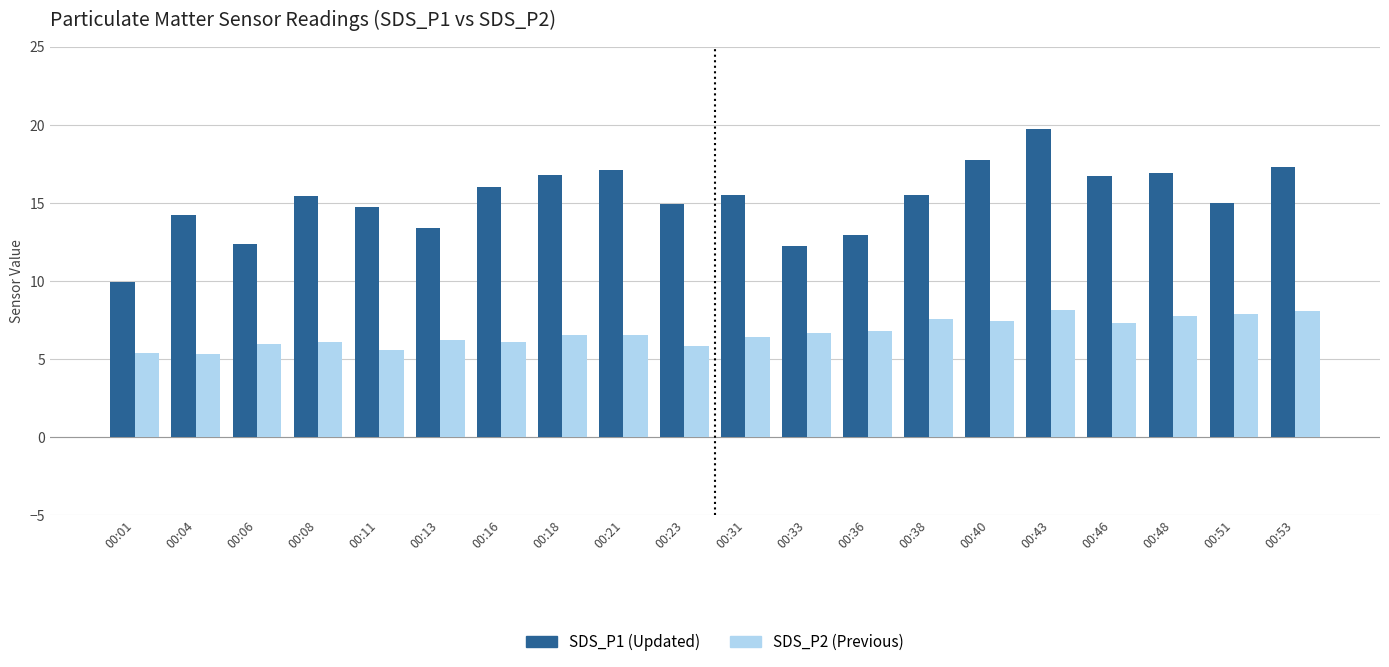

What is the value of the SDS_P1 (Updated) bar at the 4th from the left?

15.4